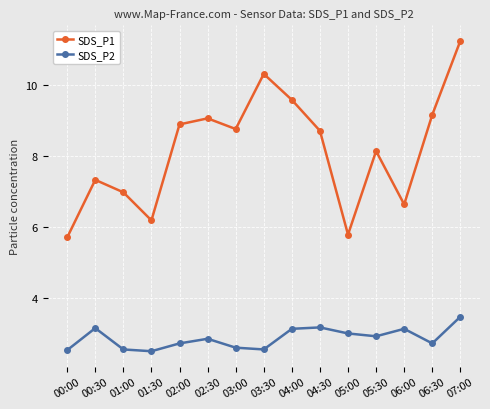

What is the sum of the SDS_P1 values at 02:30 and 00:30?

16.4